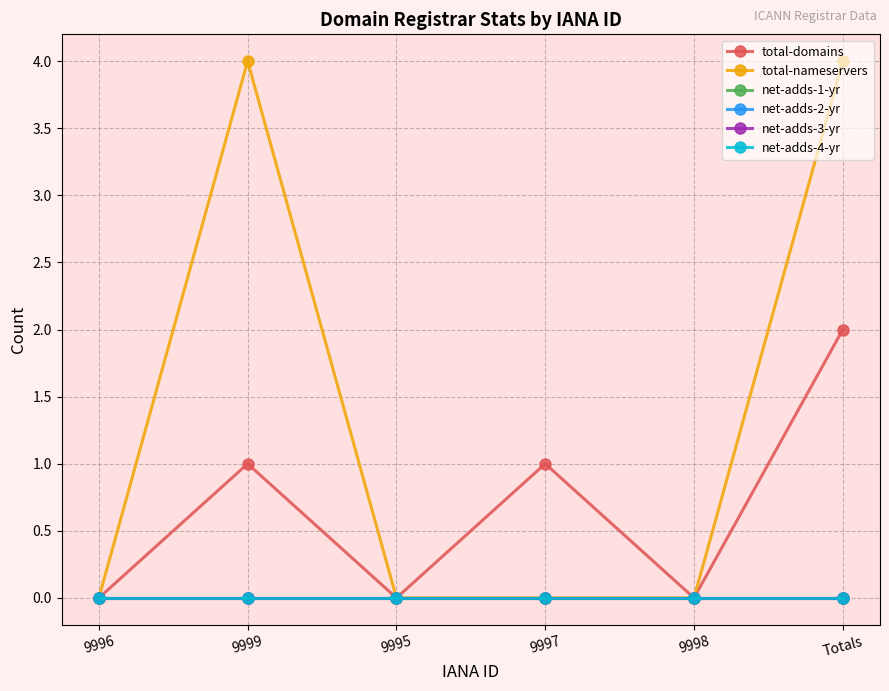

Is this an area chart (filled region under the line)?

No